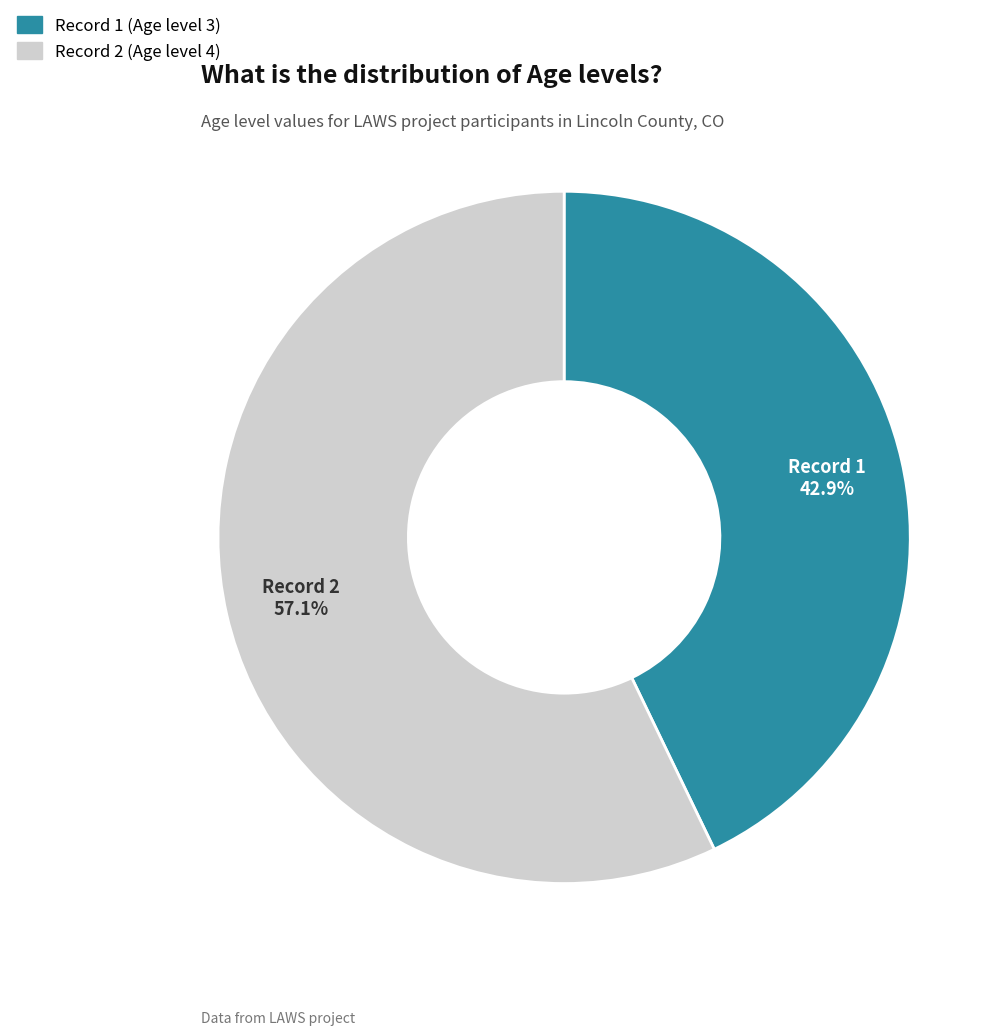

Is there any slice that represents more than half of the pie?

Yes